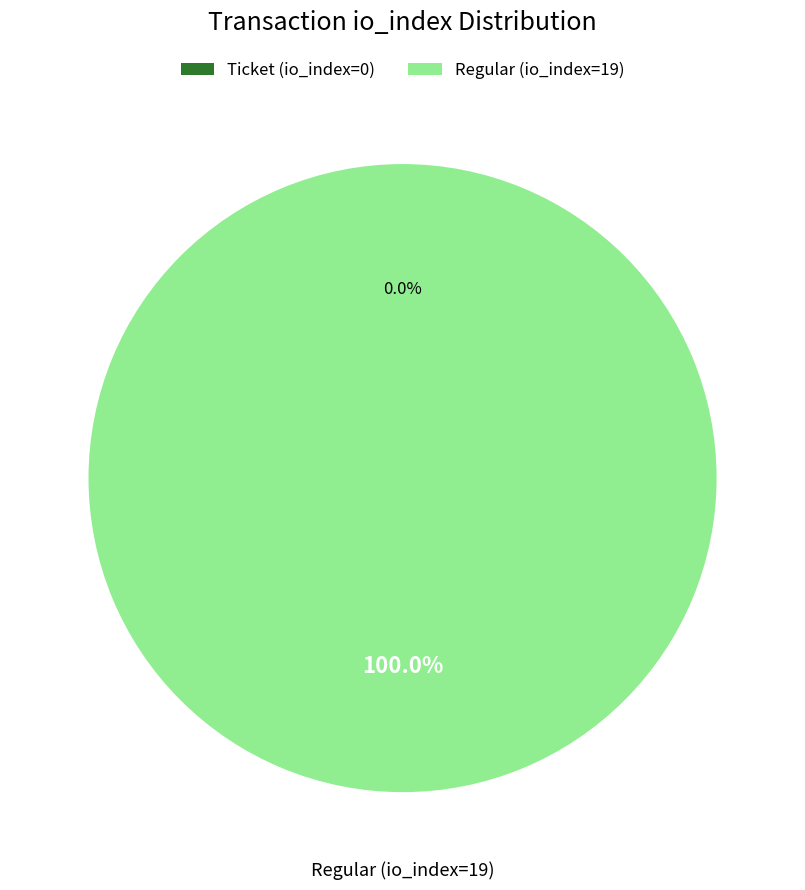

To the nearest percent, what is the average slice percentage?

50%